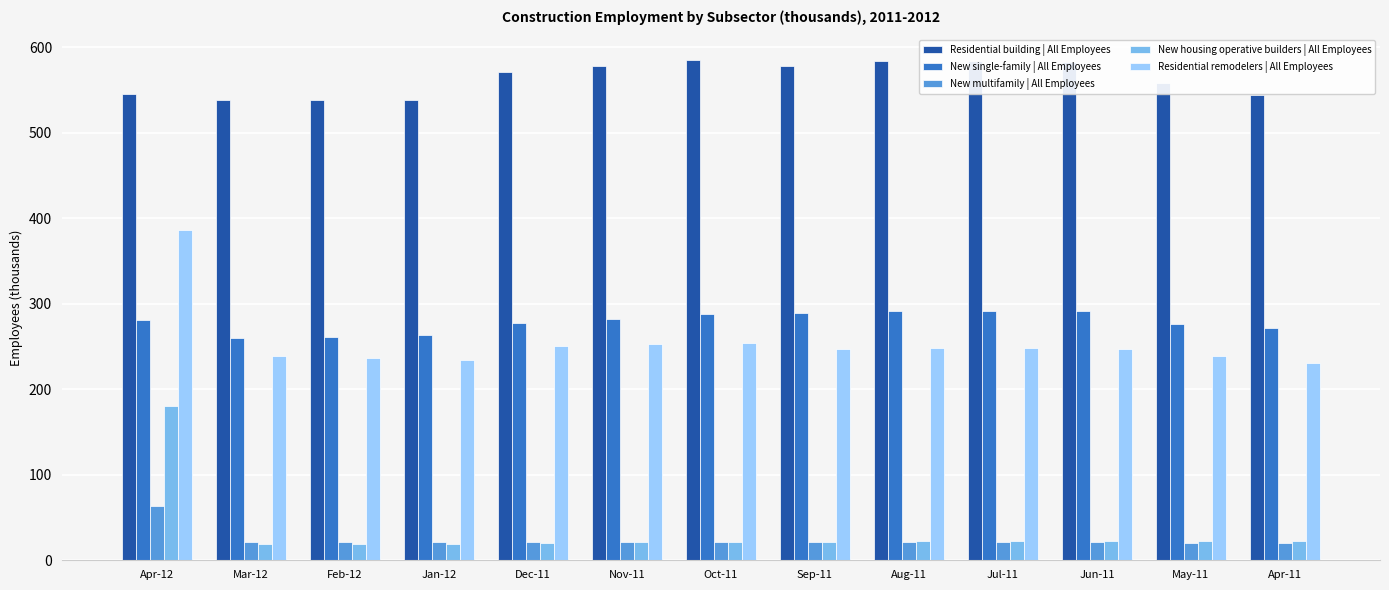

What is the label of the 3rd bar from the left?

Feb-12